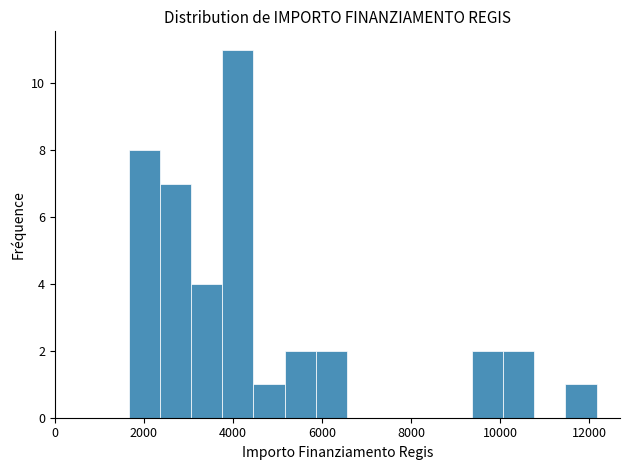

Read against the x-axis, roughly where is the centre of the tallest bar?

4200